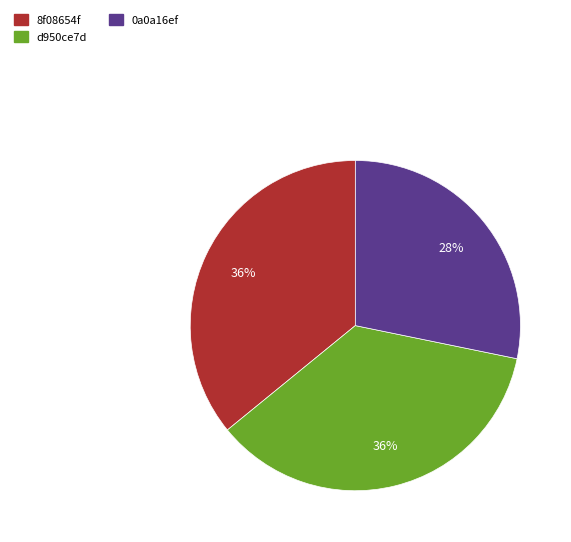

To the nearest percent, what is the difference between the largest and smallest slice percentages?

8%